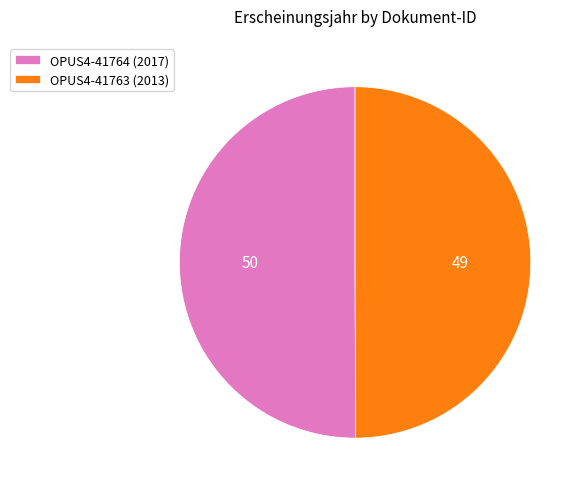

Count the number of slices in the pie.

2